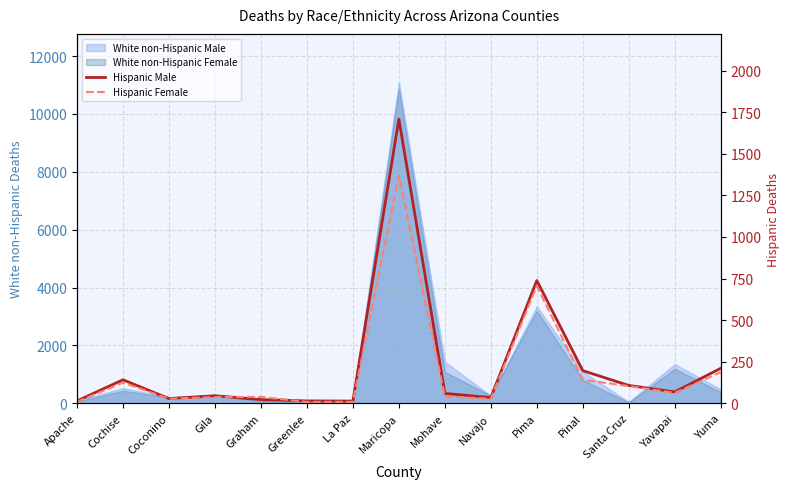

Where is Hispanic Female nearest to the value 688?

Pima